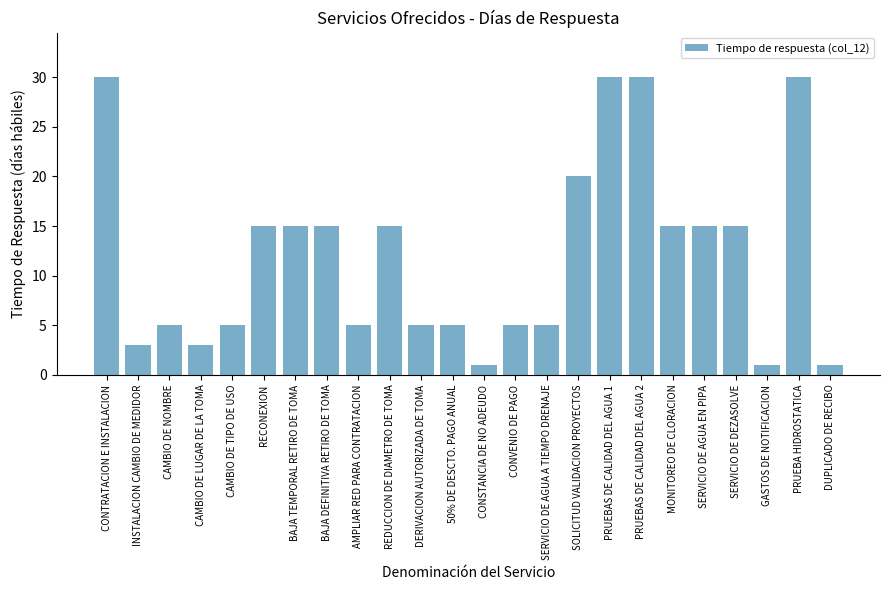

Is it true that the value at AMPLIAR RED PARA CONTRATACION is 5?

True